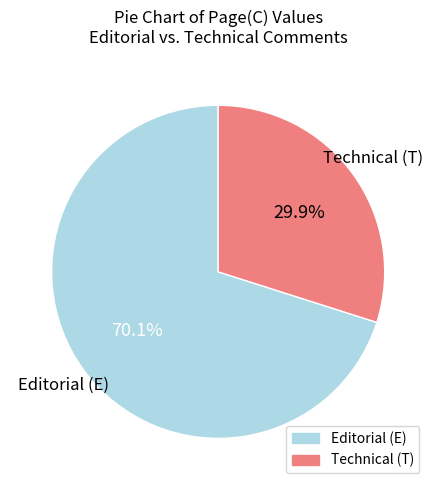

Does any single category account for the majority?

Yes